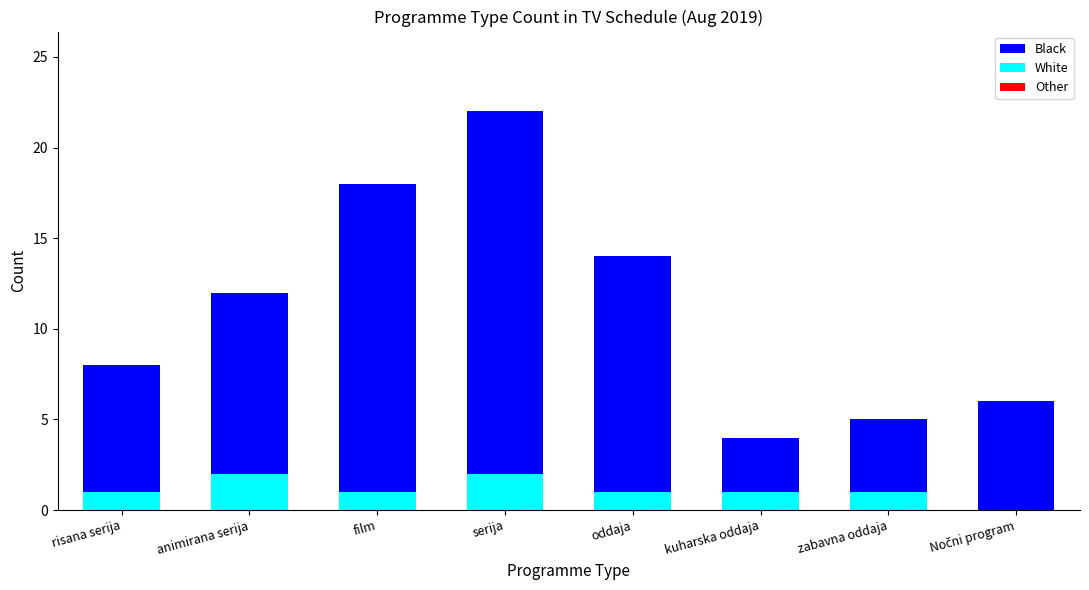

At which category is the sum across all series the highest?

serija